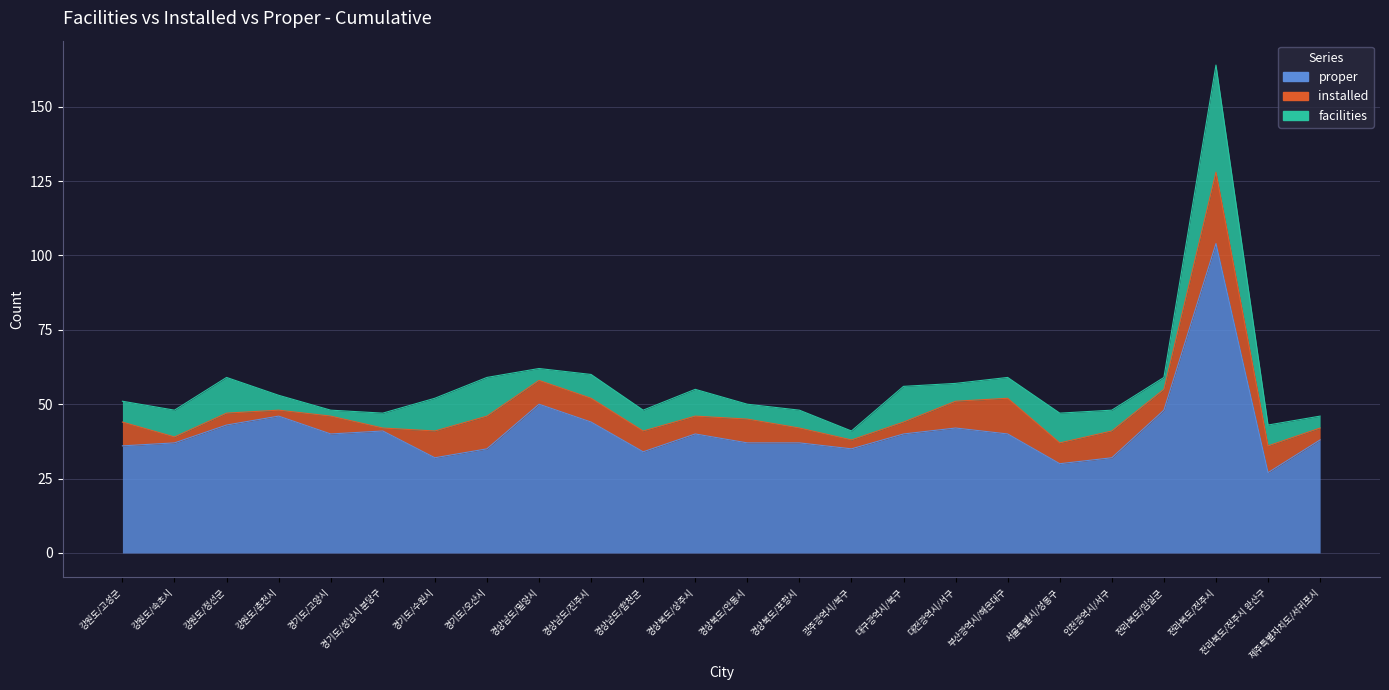

What is the value of the facilities point at the 21st from the left?

59